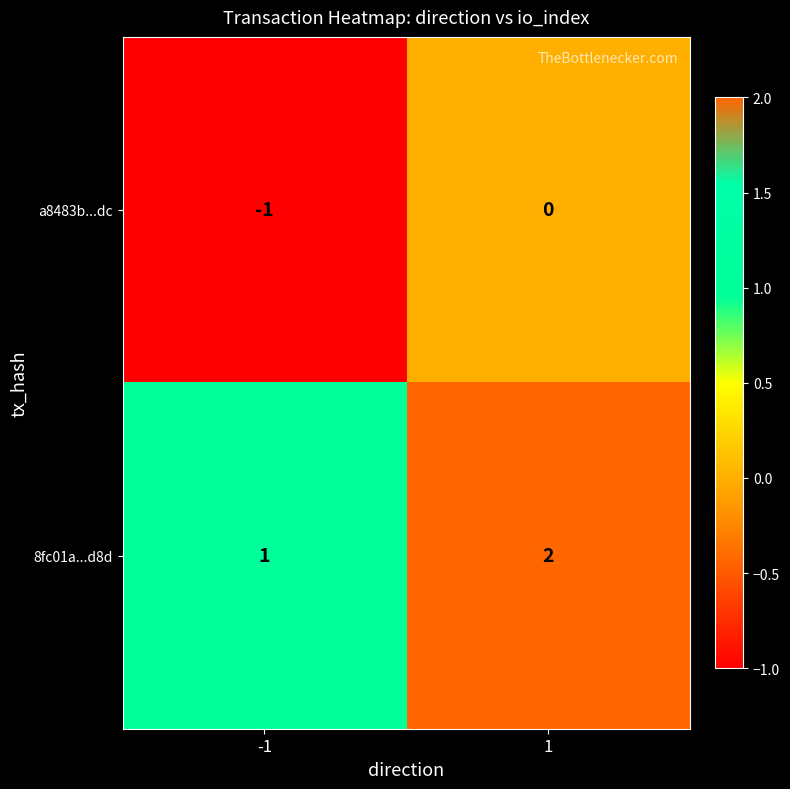

Rank the series by their average value, from highest to lowest.

8fc01a...d8d, a8483b...dc